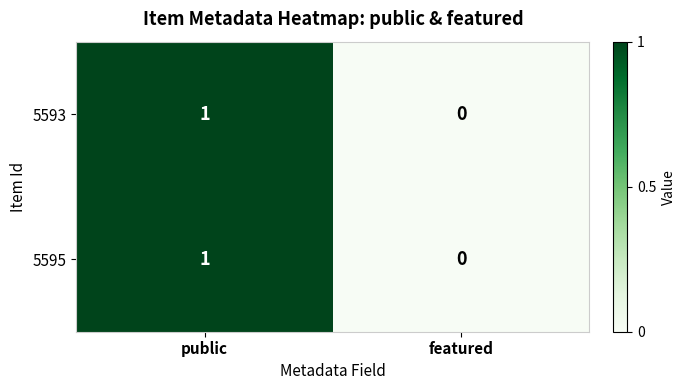

At which label is 5593 closest to 0?

featured